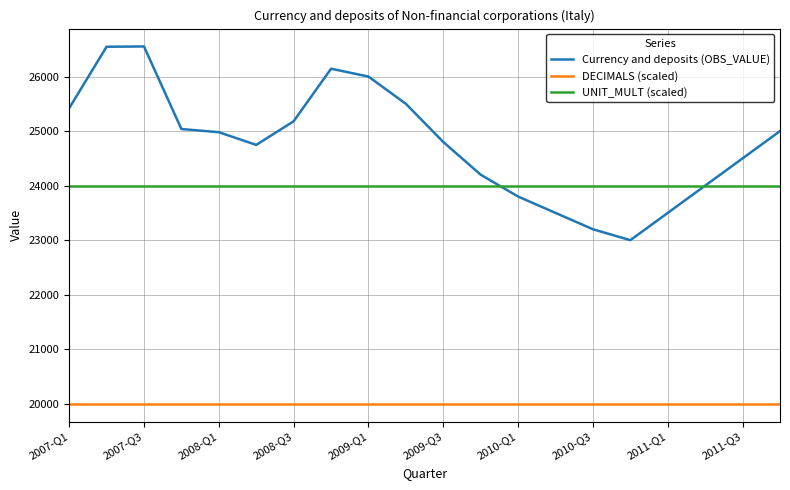

Which series has the widest spread of values?

Currency and deposits (OBS_VALUE)